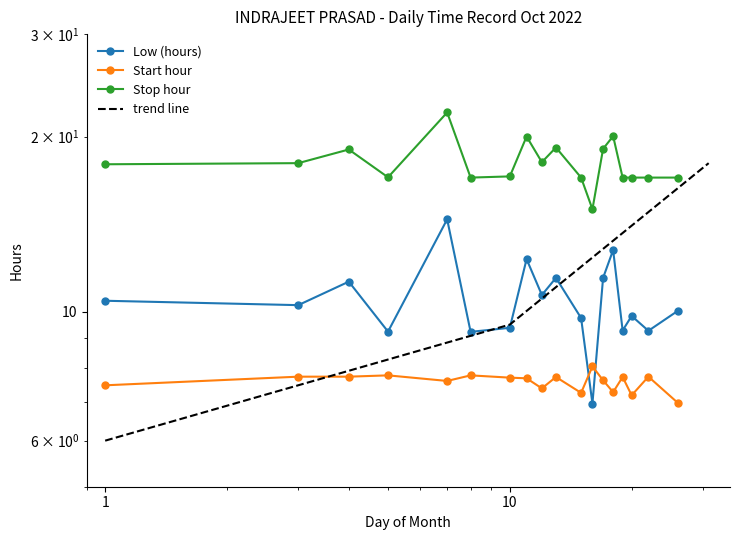

What is the difference between the Start hour values at 7 and 19?

0.1